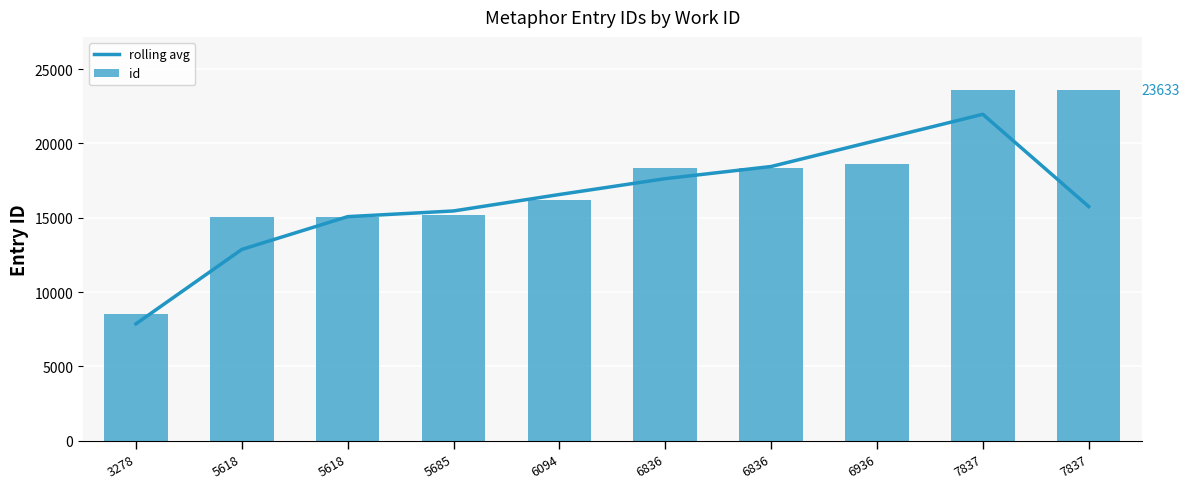

What is the value of the id bar at the 10th from the left?

23632.0